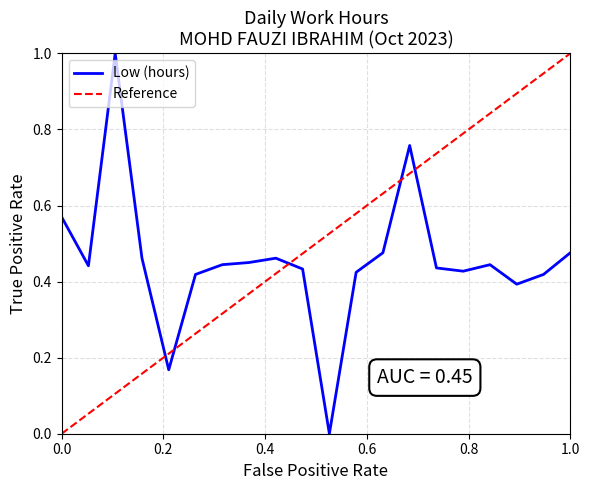

How many values are above zero?

19